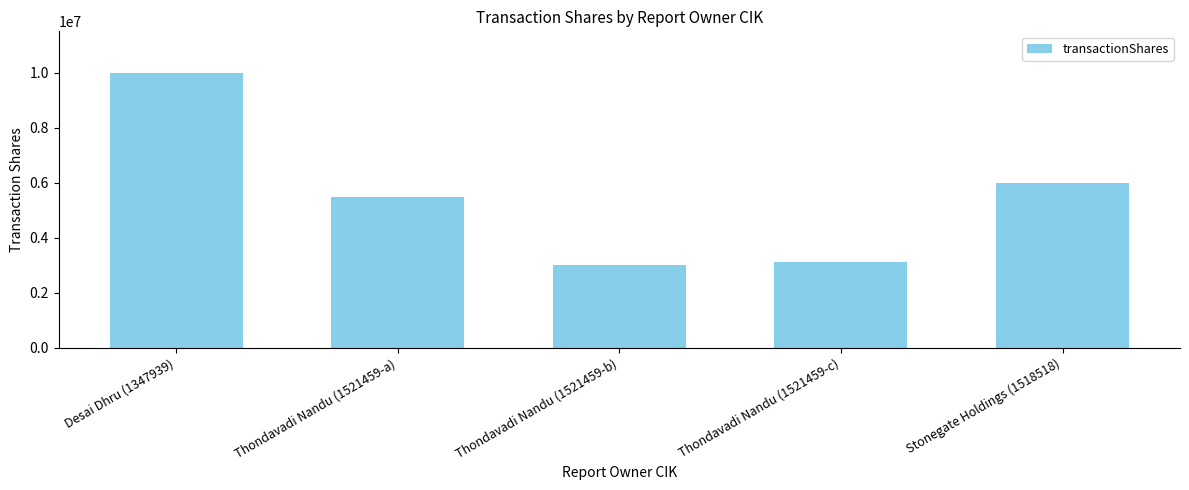

The value at Thondavadi Nandu (1521459-a) is 7187141. True or false?

False